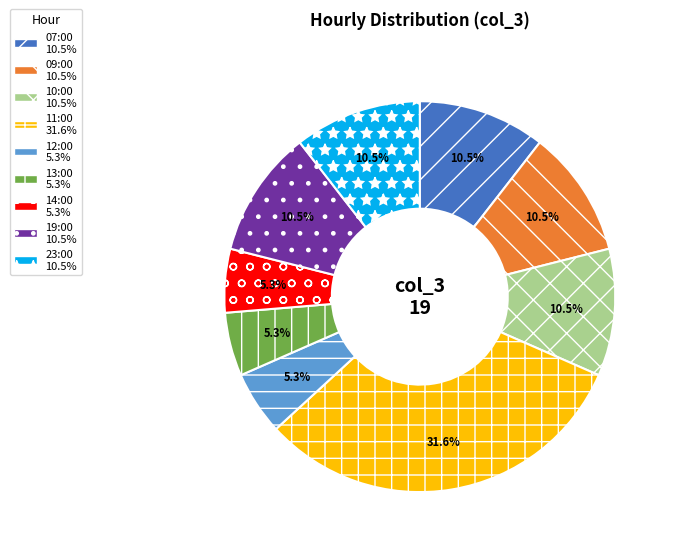

Does 14:00 represent more than half of the total?

No